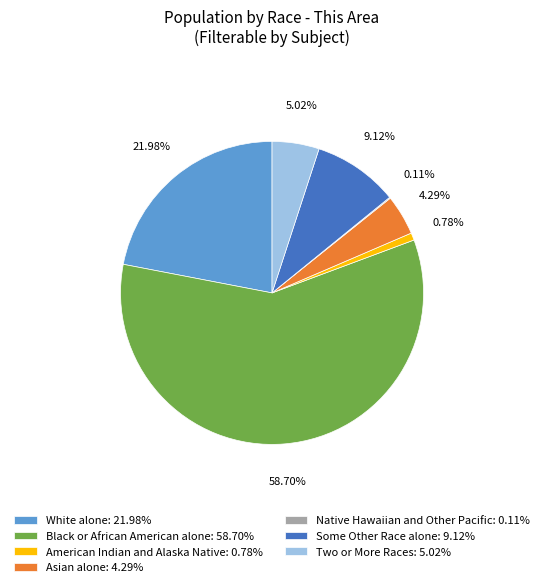

To the nearest percent, what portion does Some Other Race alone represent?

9%